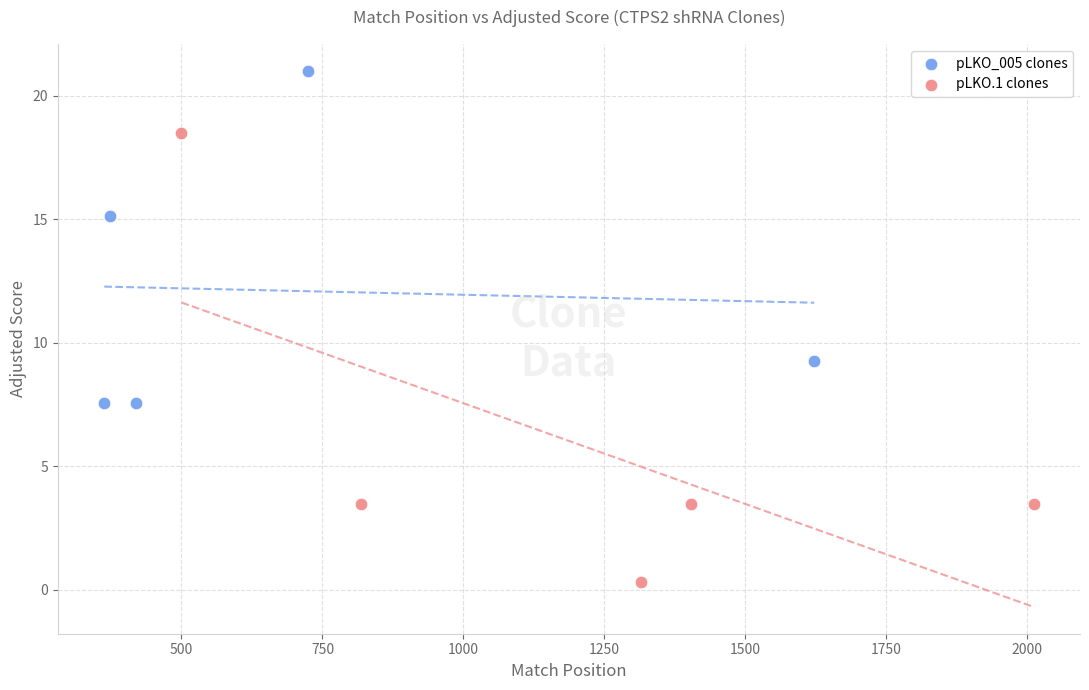

Which series has the widest spread of Y values?

pLKO.1 clones